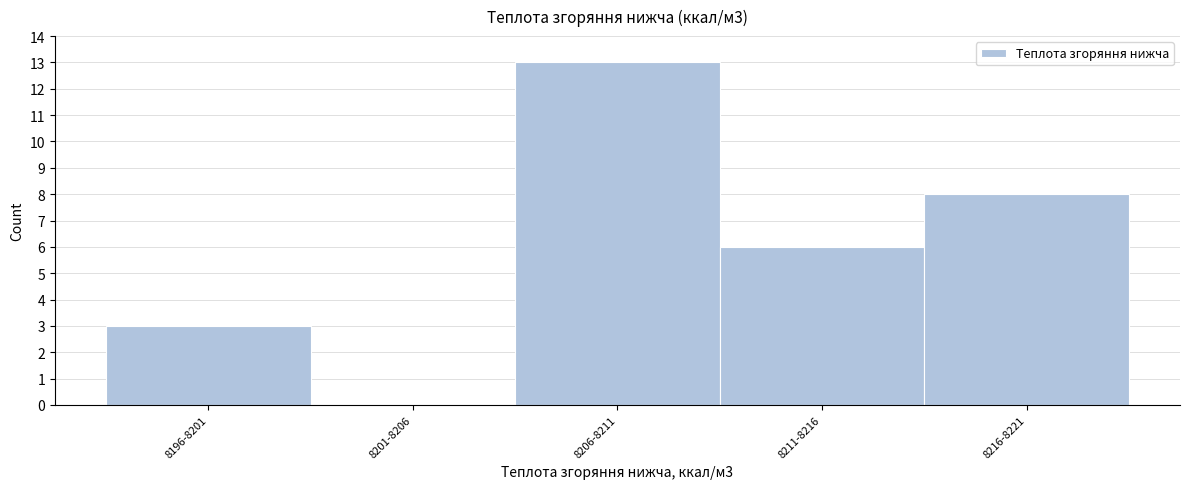

Reading right to left, transcribe all the data shown in this chart.

8216-8221=8	8211-8216=6	8206-8211=13	8201-8206=0	8196-8201=3